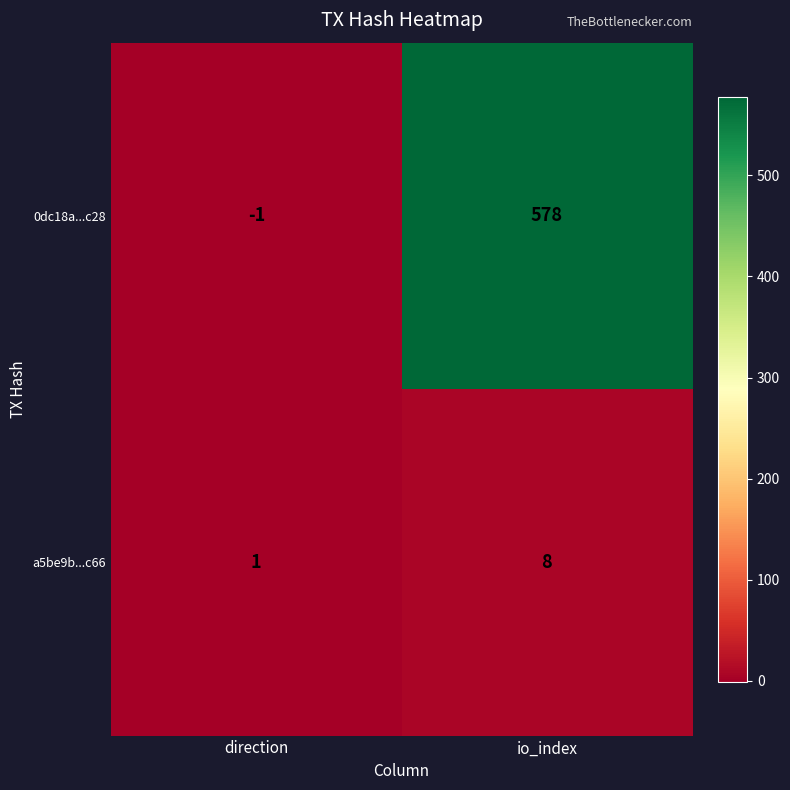

Is it true that 0dc18a...c28 equals 155 at io_index?

False